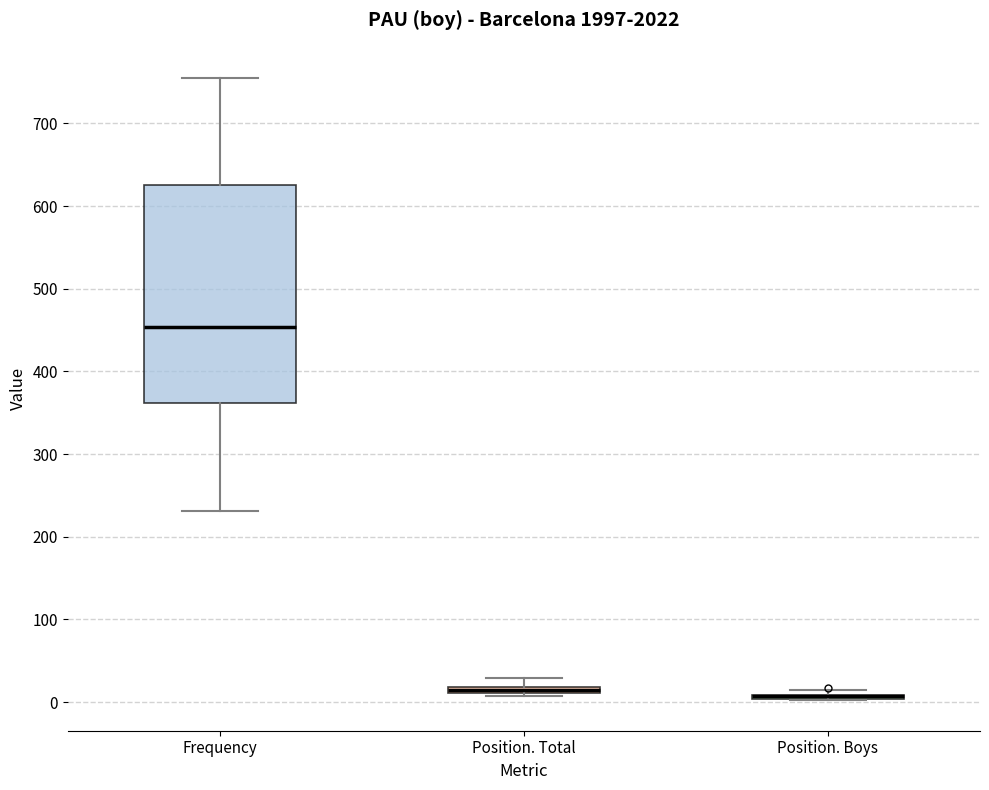

Where is the lower edge of the box for Position. Boys on the y-axis? The values are not printed on the chart, so give them approximately, as read against the axis.

0